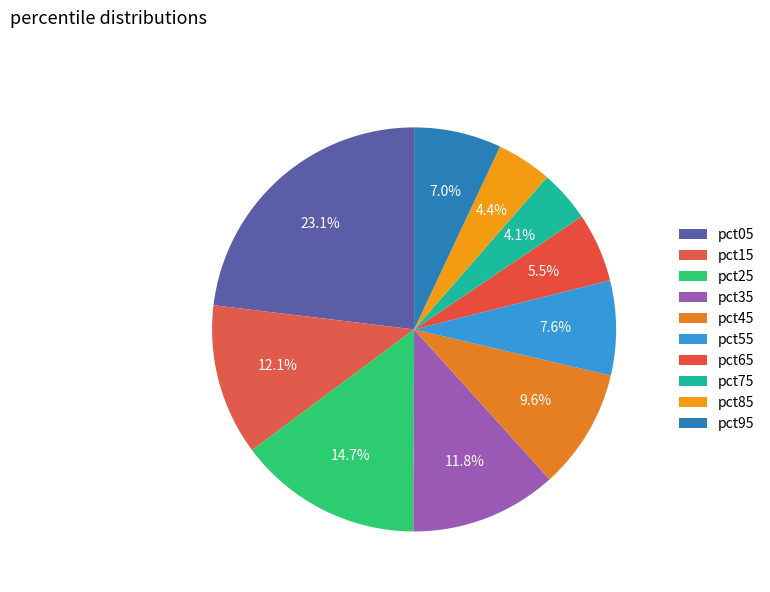

Count the number of slices in the pie.

10